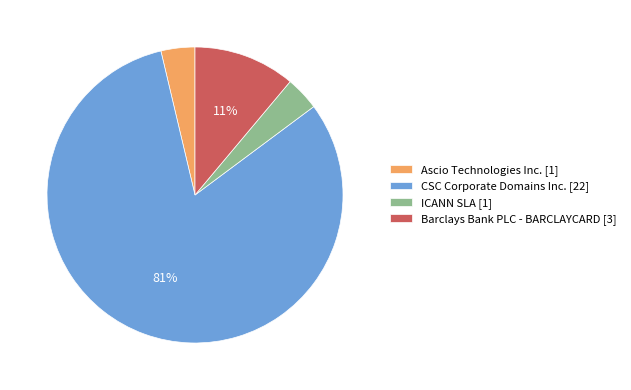

Which category has the biggest portion of the pie?

CSC Corporate Domains Inc.